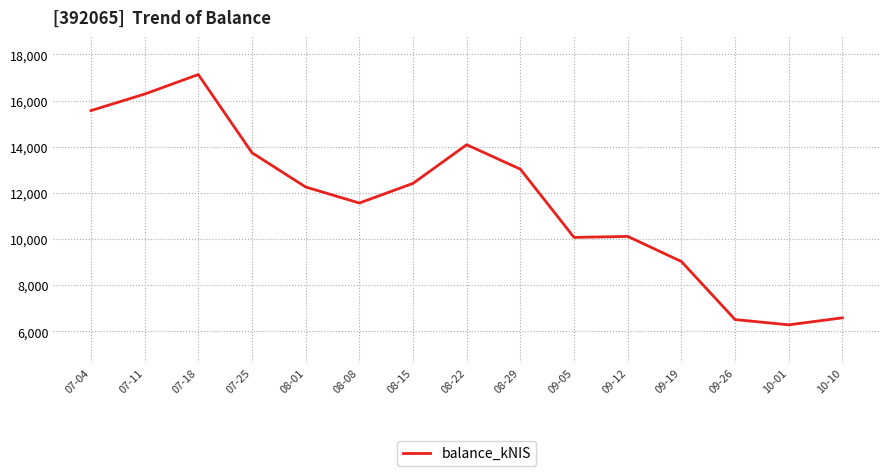

What is the smallest value displayed?

6283.9